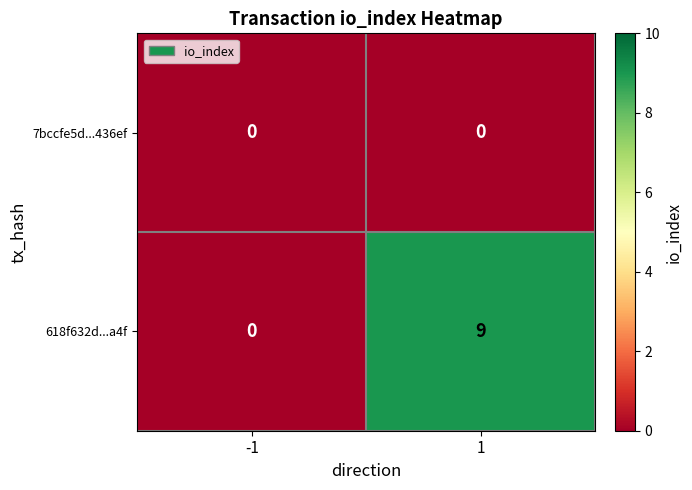

What is the total value across all series at 1?

9